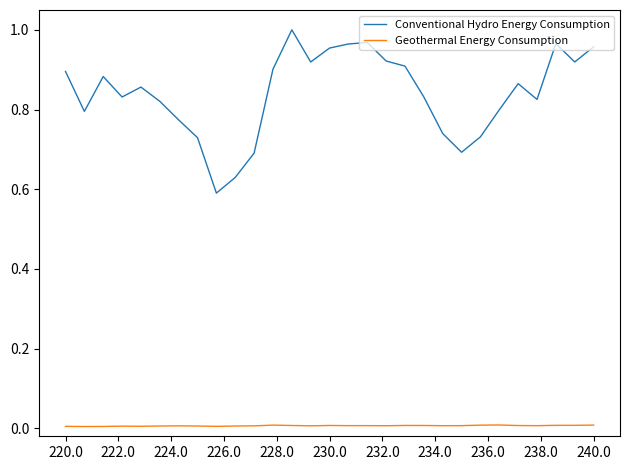

True or false: Conventional Hydro Energy Consumption and Geothermal Energy Consumption intersect in this chart.

False